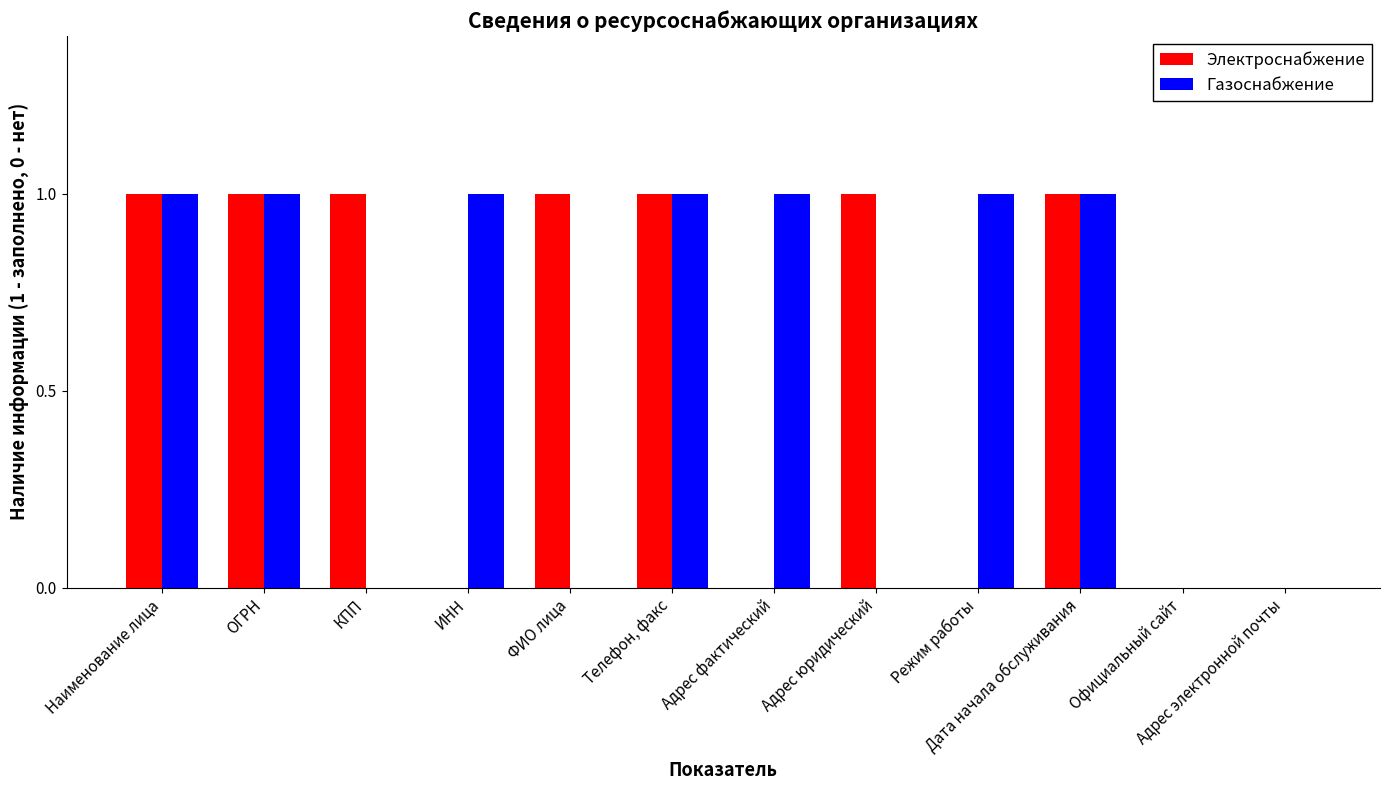

What is the sum of all Электроснабжение values?

7